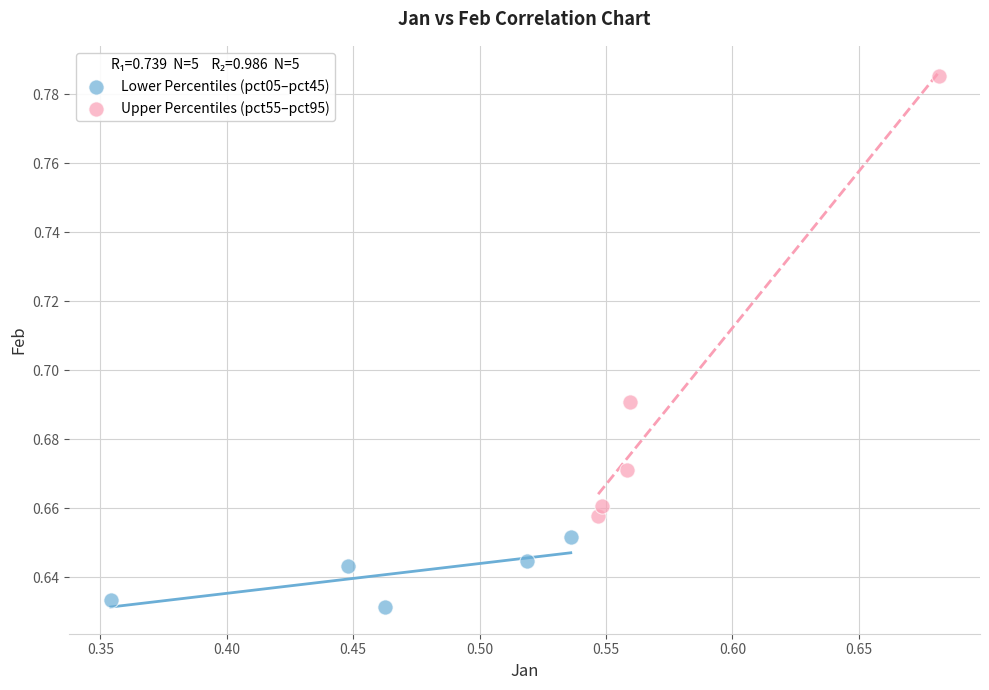

Which series reaches the maximum Y coordinate?

Upper Percentiles (pct55–pct95)